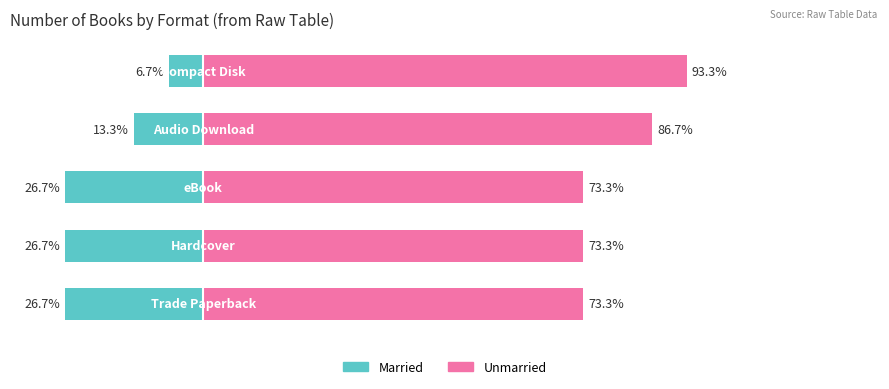

What are all the series names shown in the legend?

Married, Unmarried